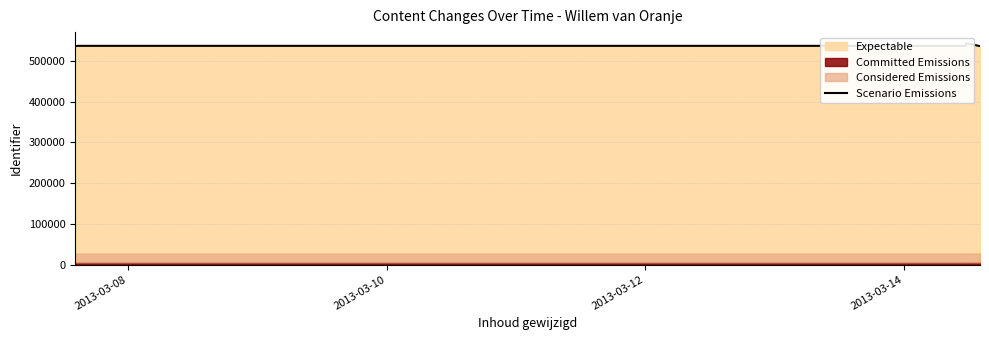

True or false: the data shows 536677 at 2013-03-14.

True